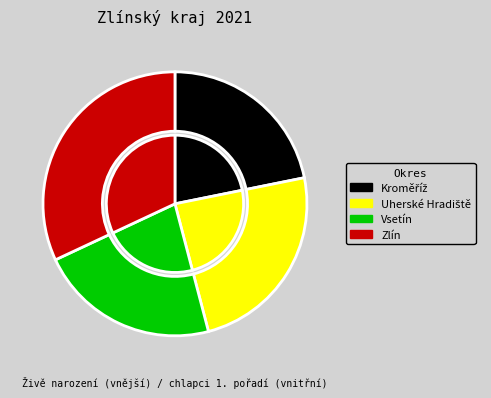

What percentage is the Uherské Hradiště slice, to the nearest percent?

24%